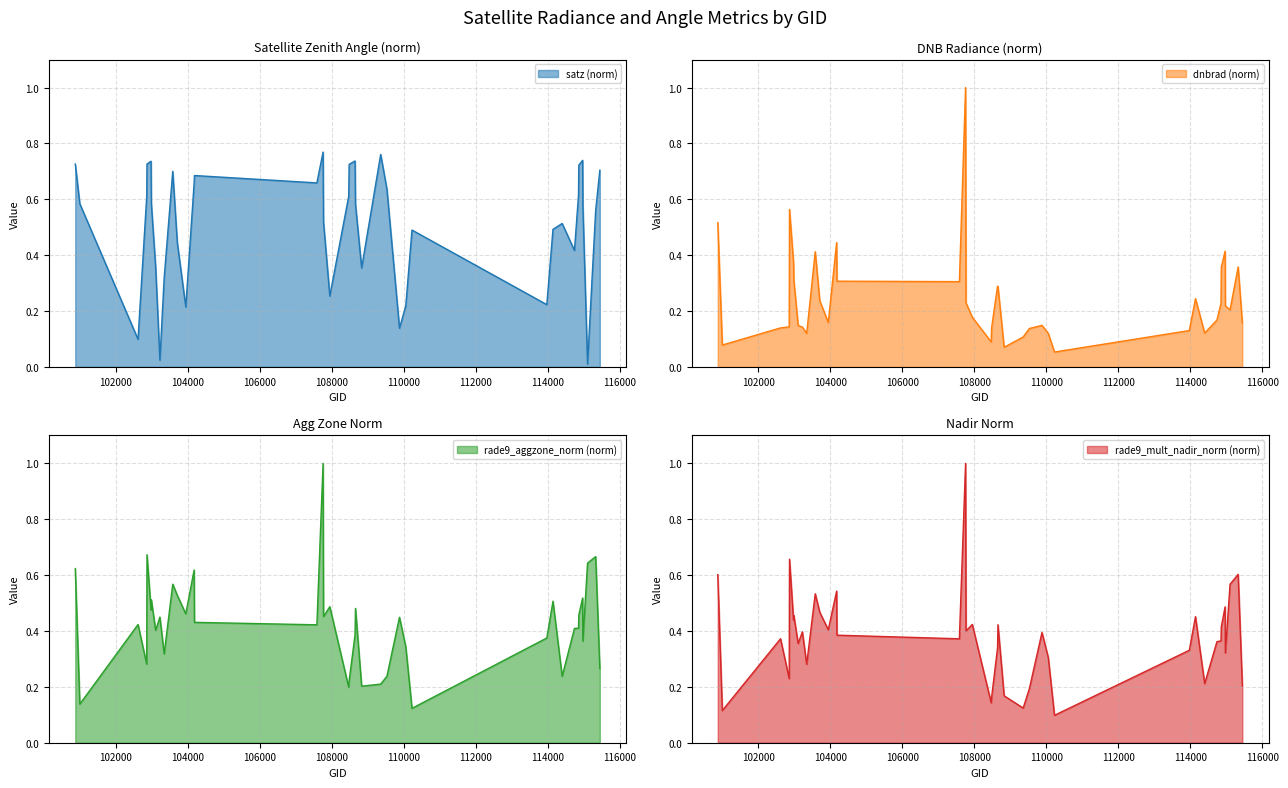

Which category has the highest value in the rade9_mult_nadir_norm series?

107762